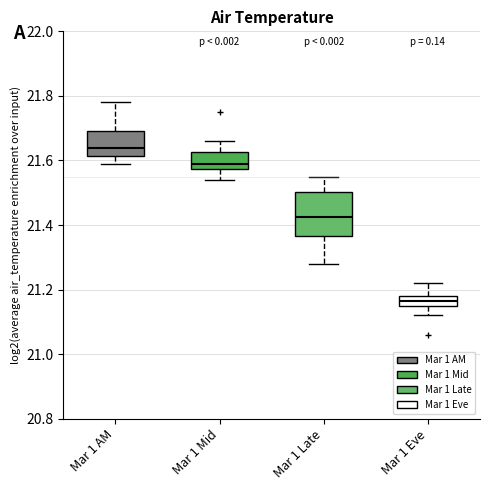

Which box is the tallest, from its lower edge to its upper edge?

Mar 1 Late